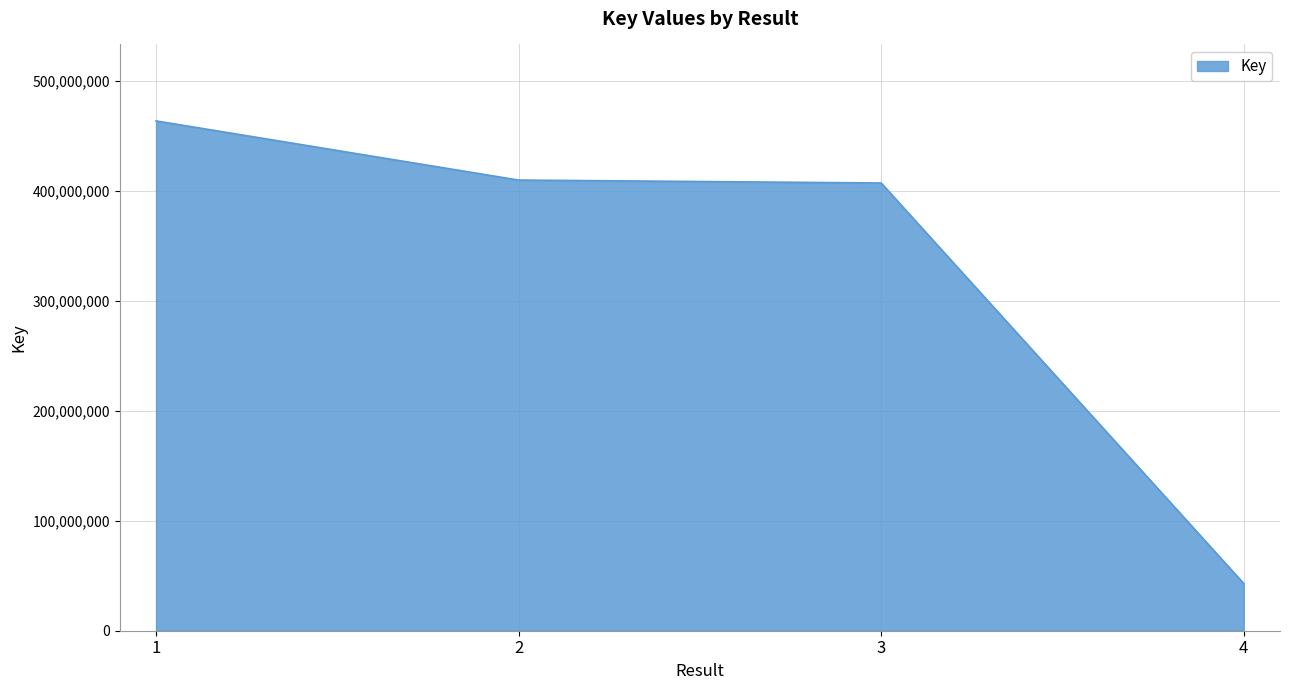

Is it true that the value at 1 is 463799546?

True